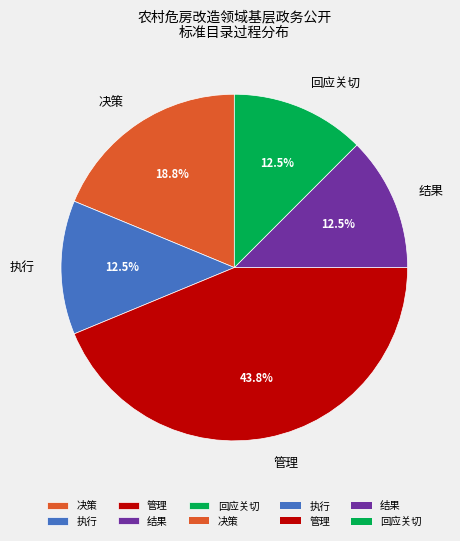

To the nearest percent, what is the difference between the 决策 and 回应关切 slice percentages?

6%